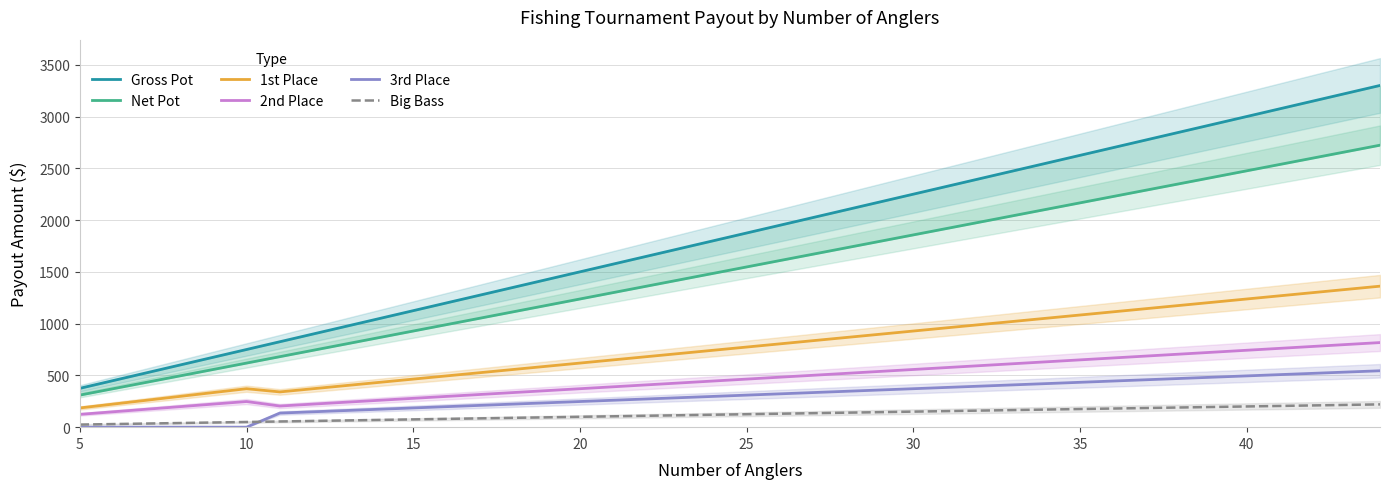

What is the lowest value of the 2nd Place series?

123.8